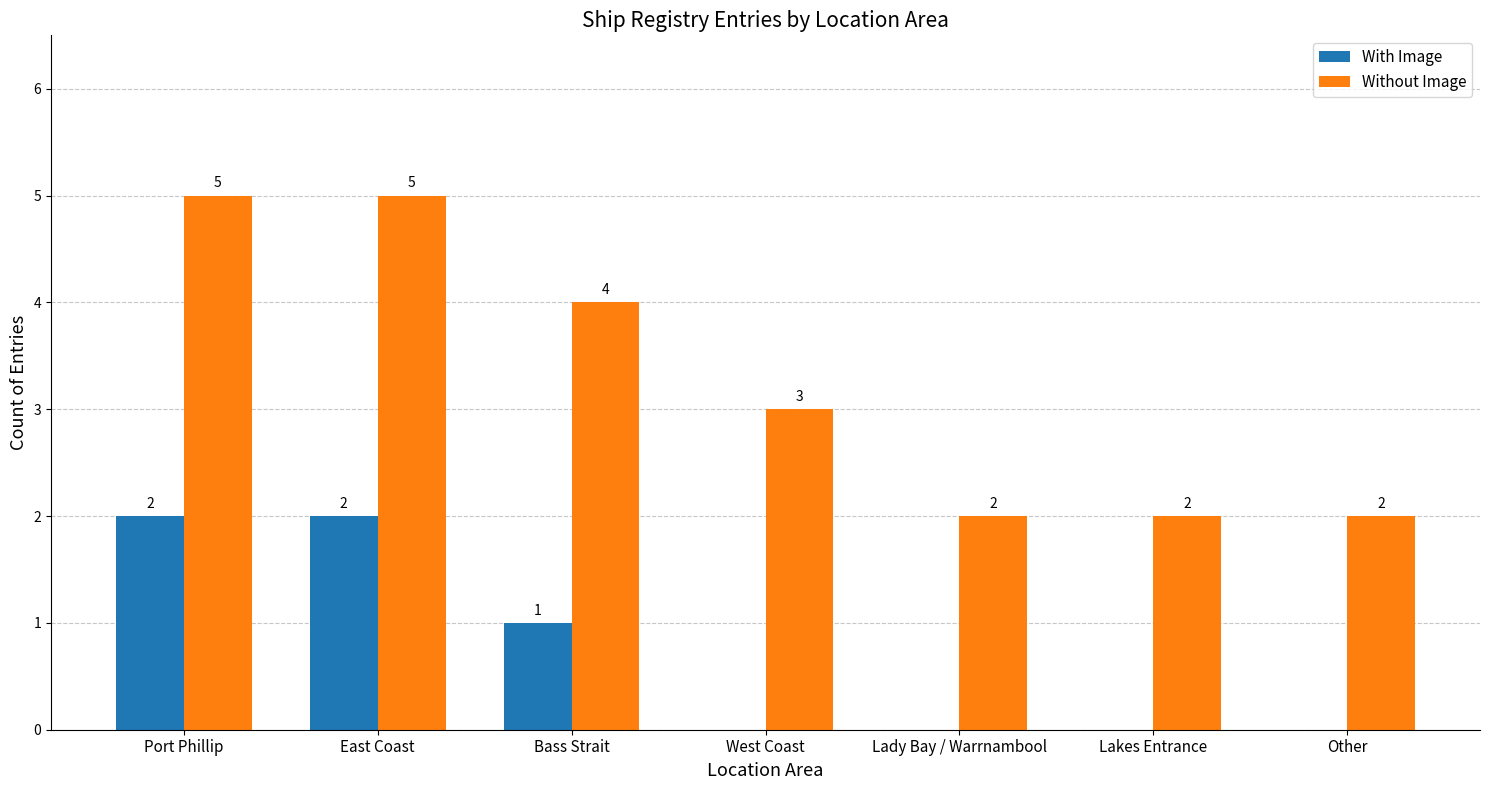

How many groups of bars are there?

7